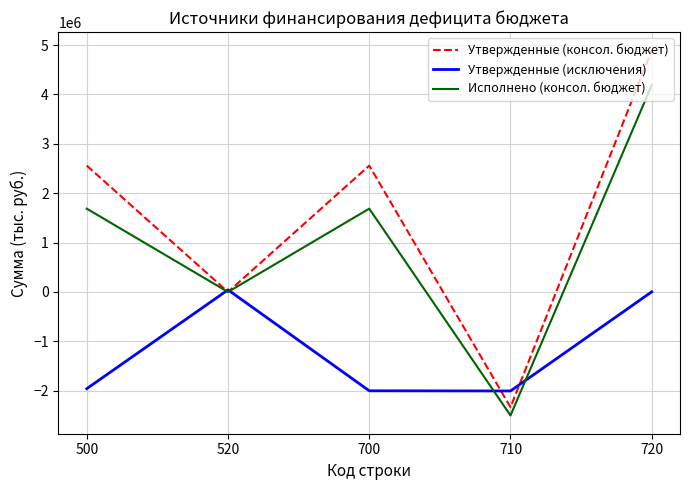

What is the maximum value shown in the chart?

4894852.0